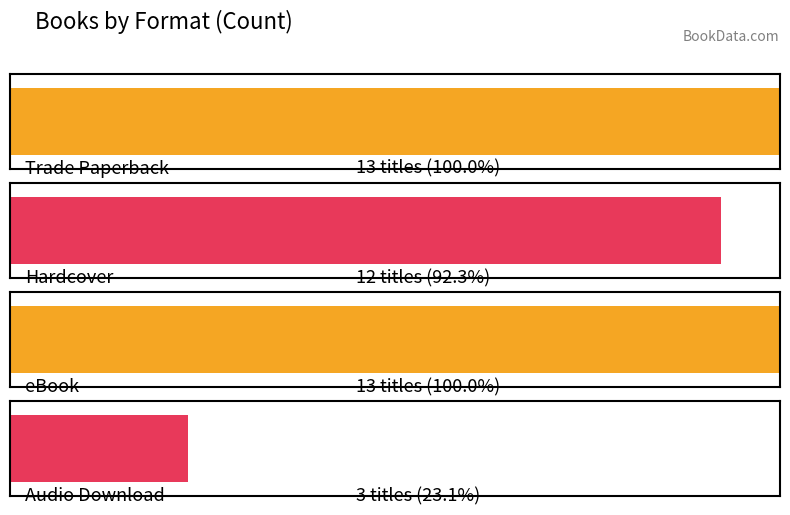

What is the change in value from Hardcover to Audio Download?

-9